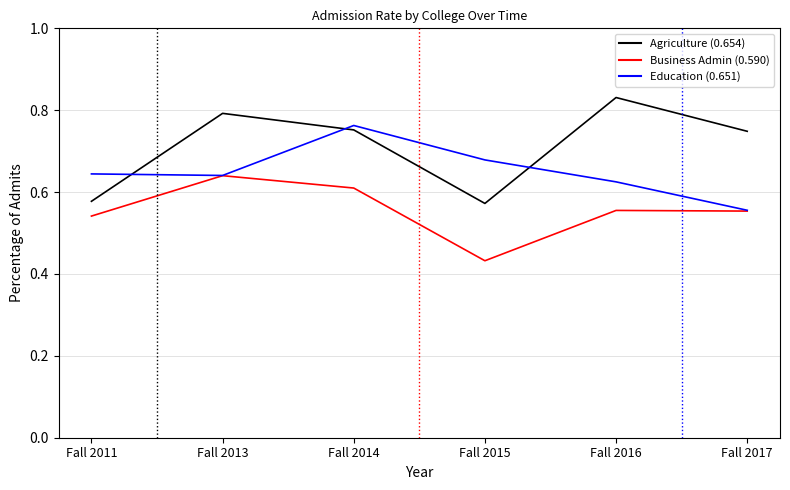

What is the total value across all series at Fall 2014?

2.1